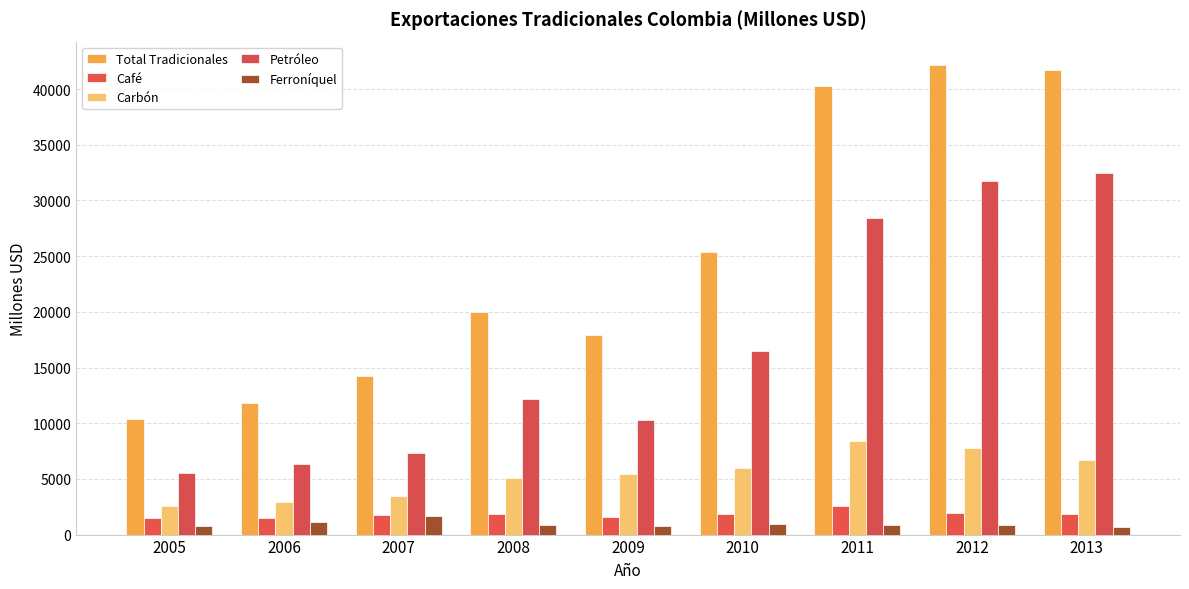

What is the average value of the Carbón series?

5374.5